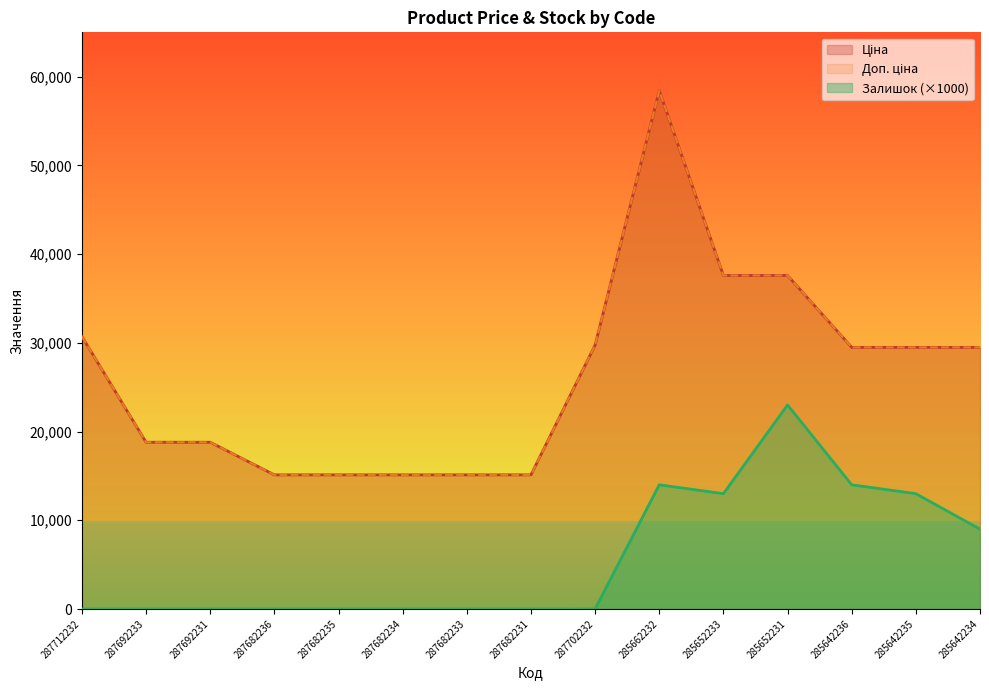

At which label does Ціна first exceed 29491?

287712232